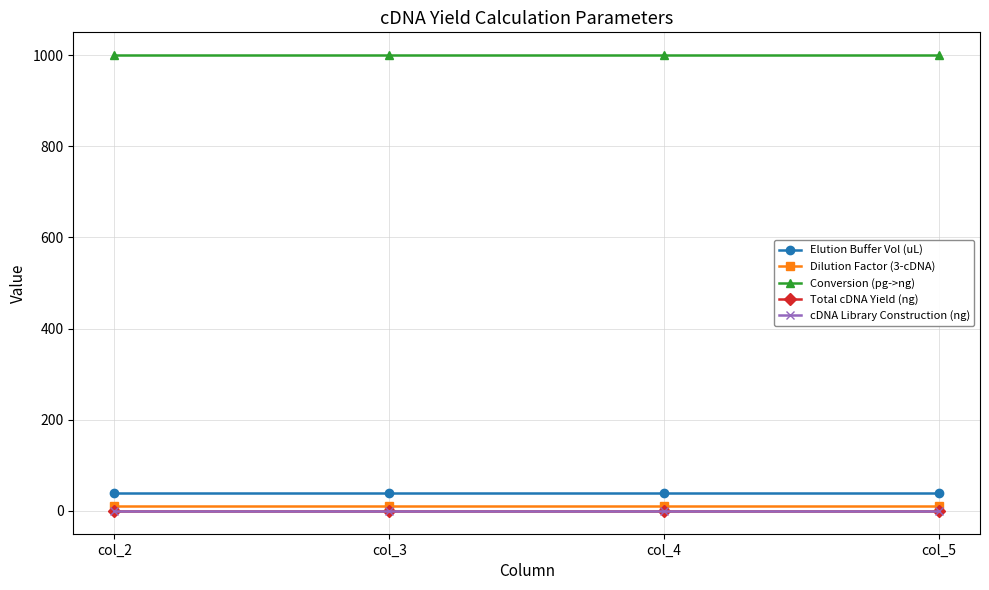

Is this an area chart (filled region under the line)?

No